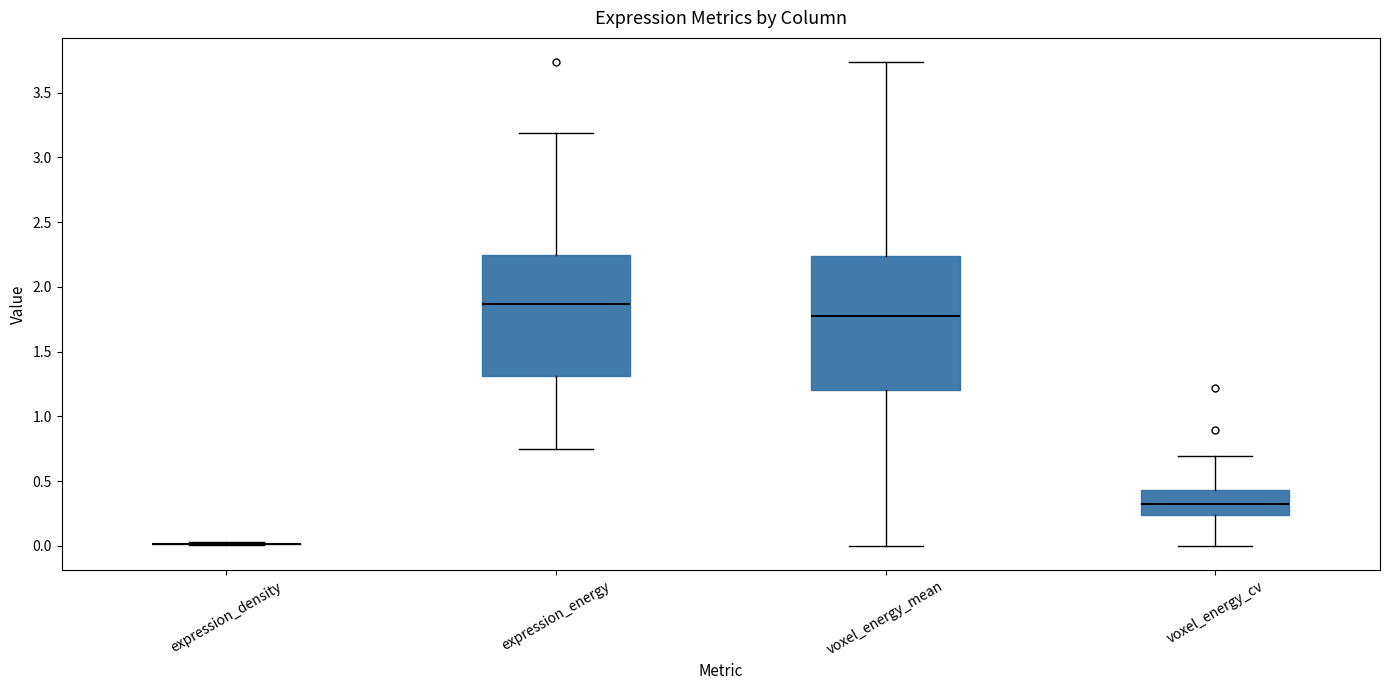

Which box is the tallest, from its lower edge to its upper edge?

voxel_energy_mean